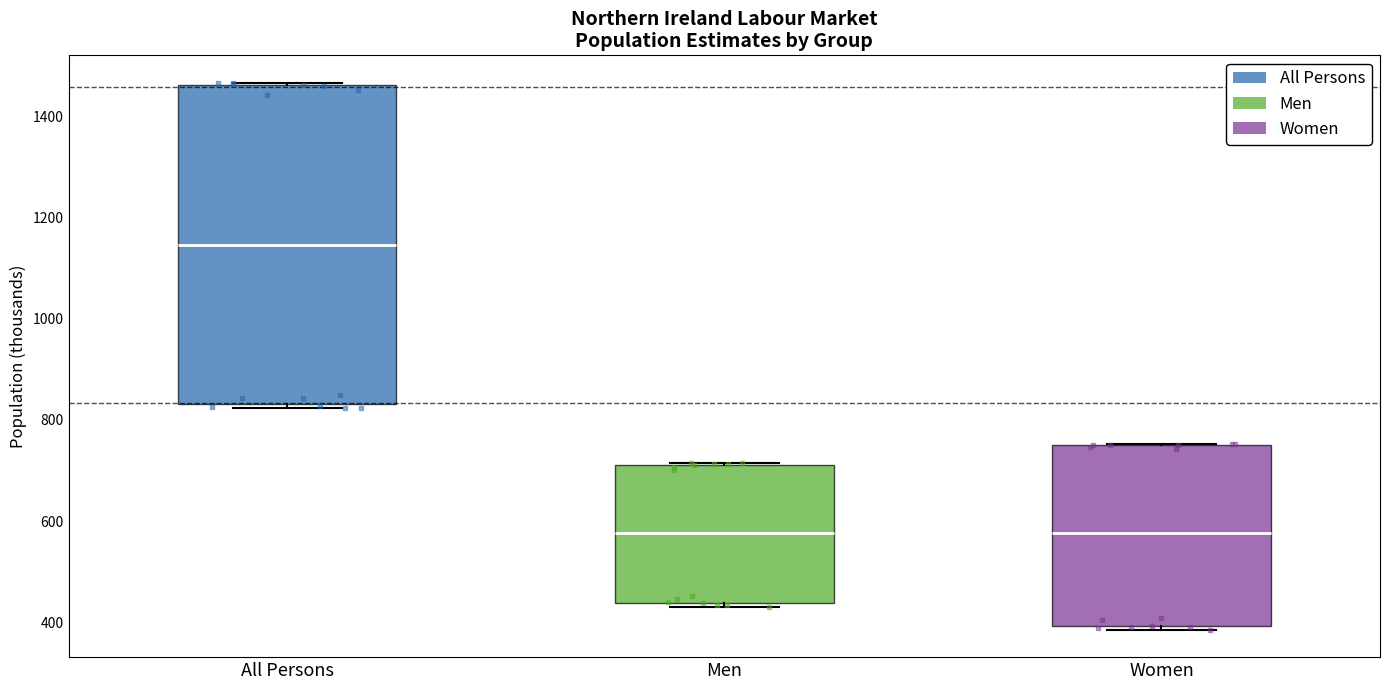

Reading left to right, transcribe this box plot: for each box, give where its median line is, the range the box spans, and where its two whiskers end, as read against the y-axis. The values are not printed on the chart, so give them approximately, as read against the axis.

All Persons: median 1140, box 840 to 1460, whiskers 820 to 1460
Men: median 580, box 440 to 720, whiskers 440 (just below the box's lower edge) to 720
Women: median 580, box 400 to 760, whiskers 380 to 760